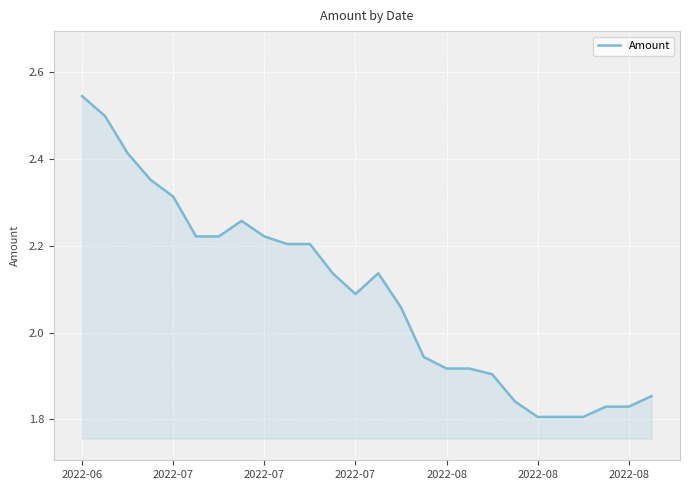

What is the difference between the maximum and minimum values?

0.7